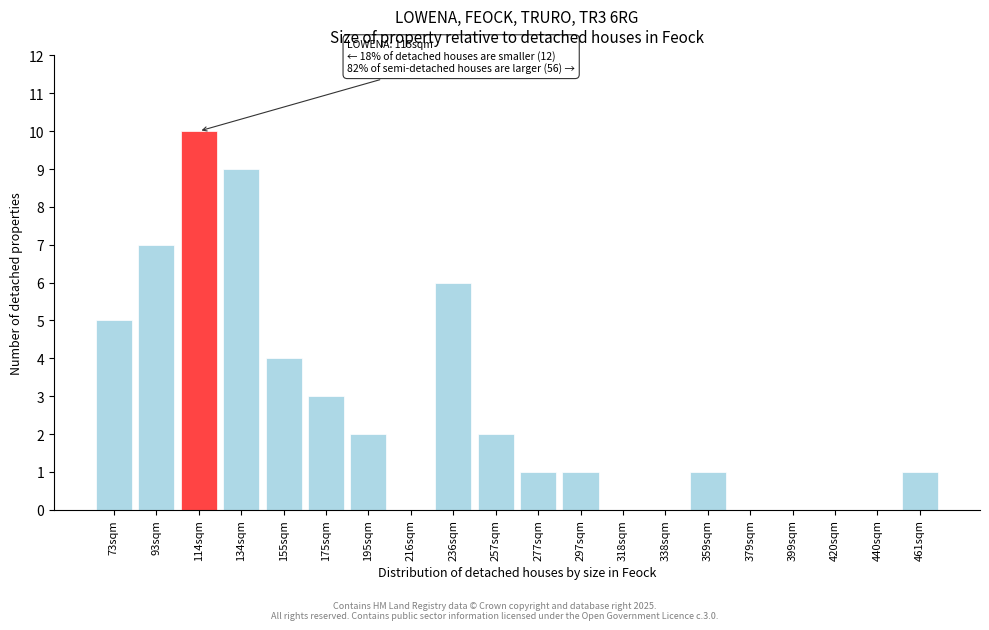

Reading right to left, list all the values displayed in this chart.

461sqm=1	440sqm=0	420sqm=0	399sqm=0	379sqm=0	359sqm=1	338sqm=0	318sqm=0	297sqm=1	277sqm=1	257sqm=2	236sqm=6	216sqm=0	195sqm=2	175sqm=3	155sqm=4	134sqm=9	114sqm=10	93sqm=7	73sqm=5